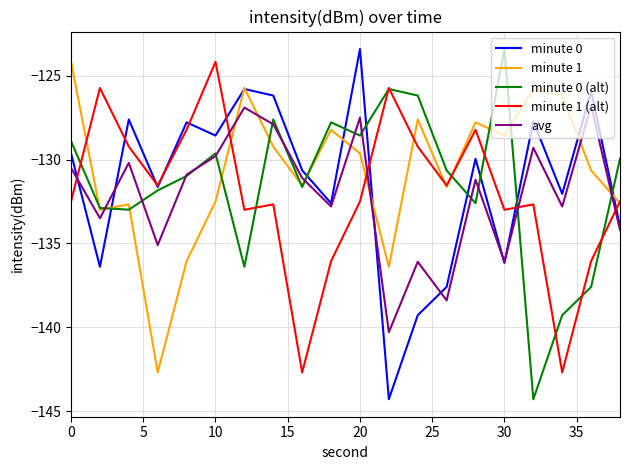

At how many categories does at least one series exceed -142?

20